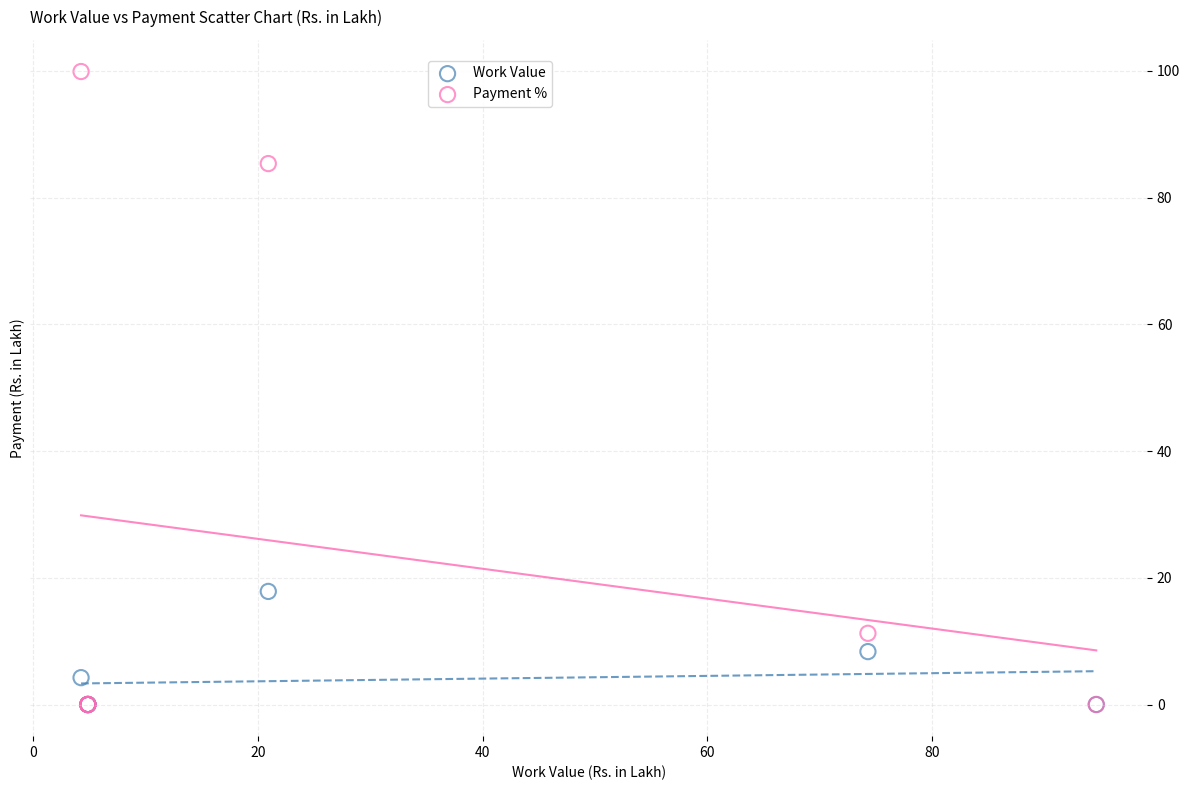

In the Payment % series, what Y value is closest to 49?

85.4